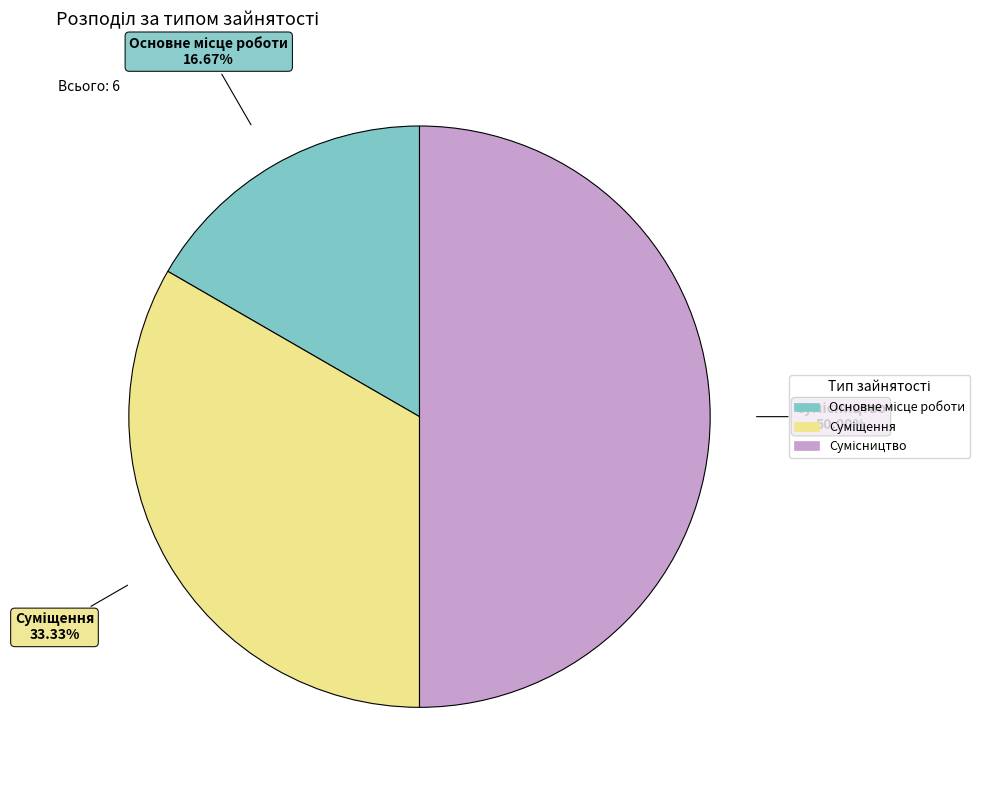

Between Суміщення and Основне місце роботи, which is larger?

Суміщення